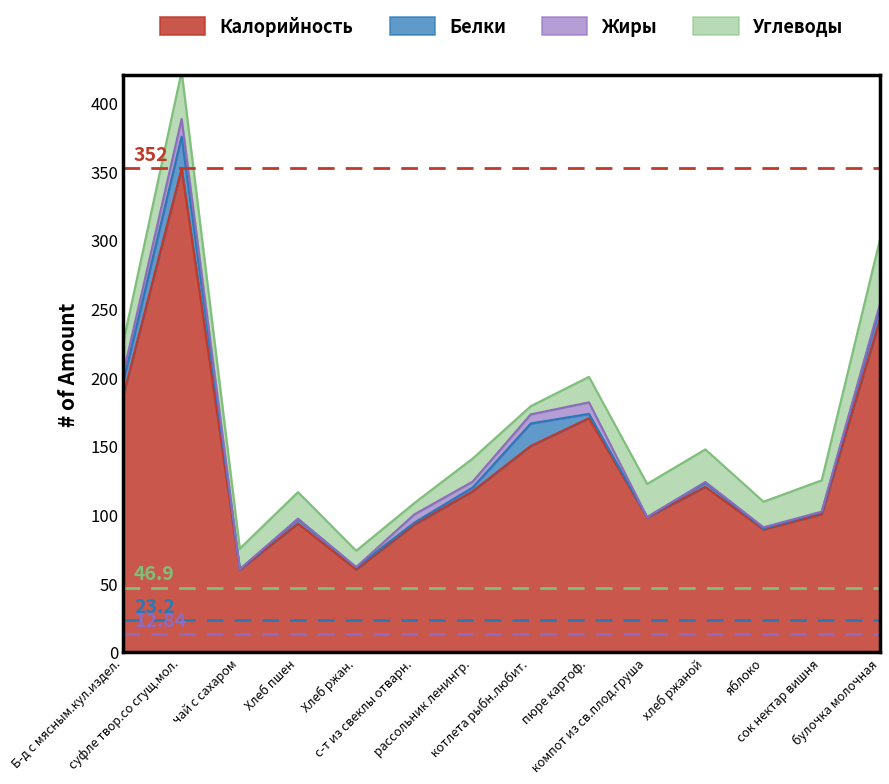

What is the greatest value displayed?

352.0